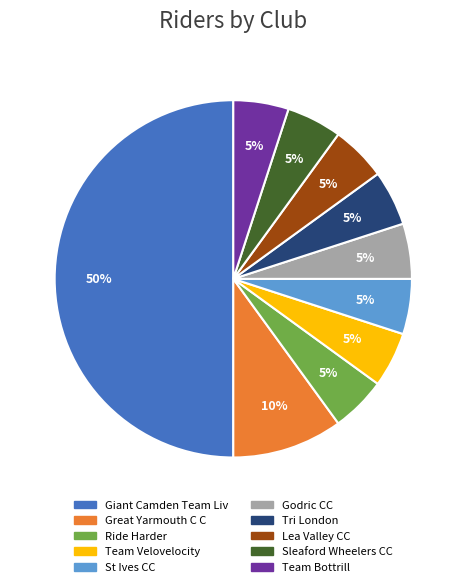

Count the number of slices in the pie.

10